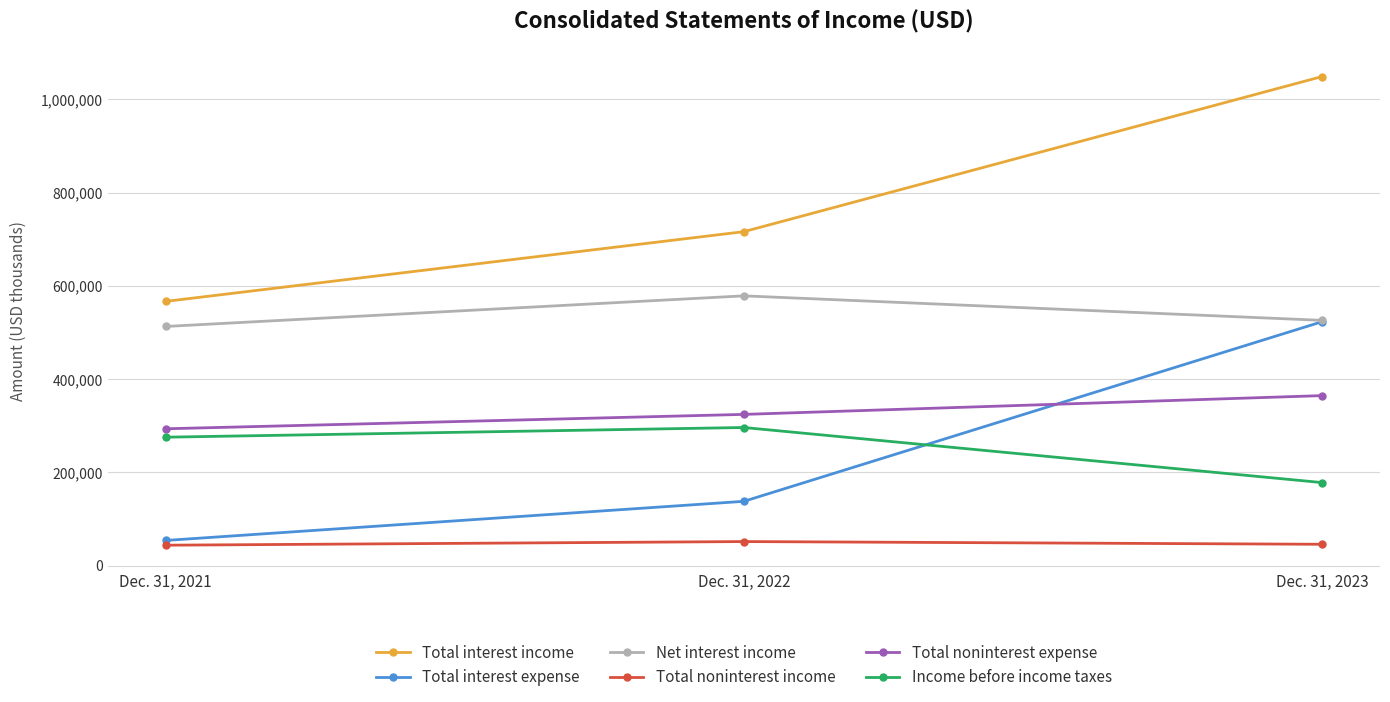

Which series has the largest total across all categories?

Total interest income